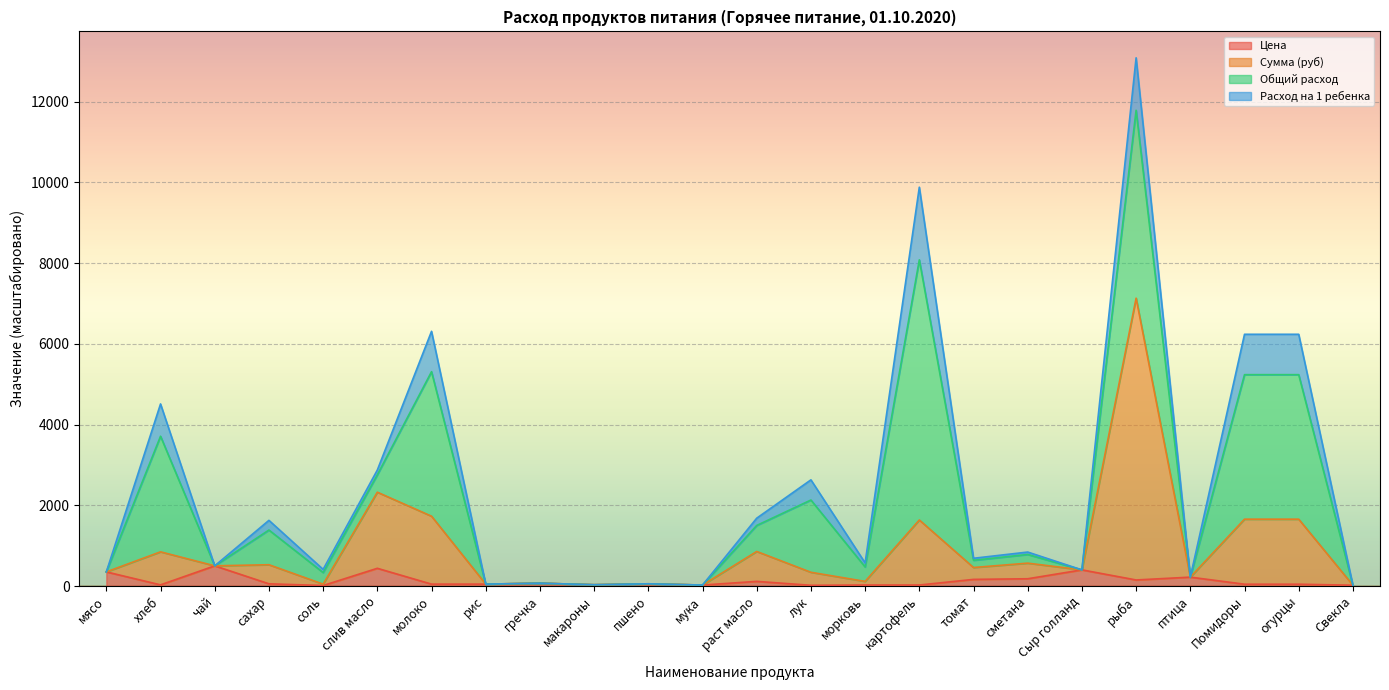

At which category is the sum across all series the highest?

рыба